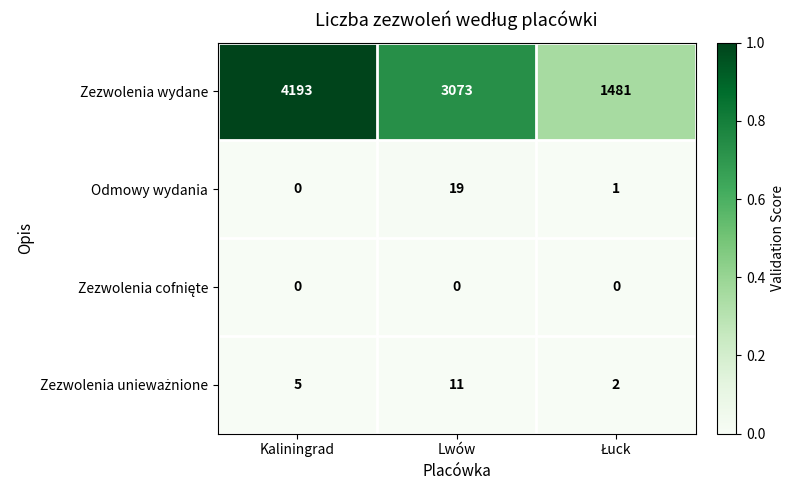

Which series has the largest total across all categories?

Zezwolenia wydane